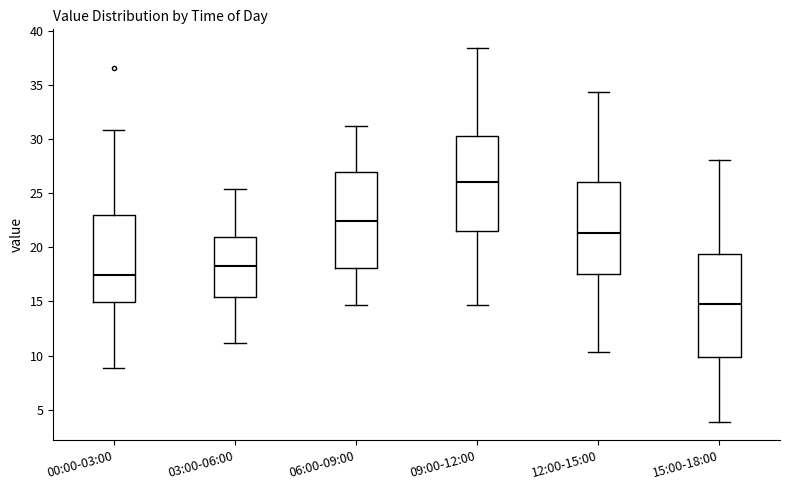

Which box is the tallest, from its lower edge to its upper edge?

15:00-18:00